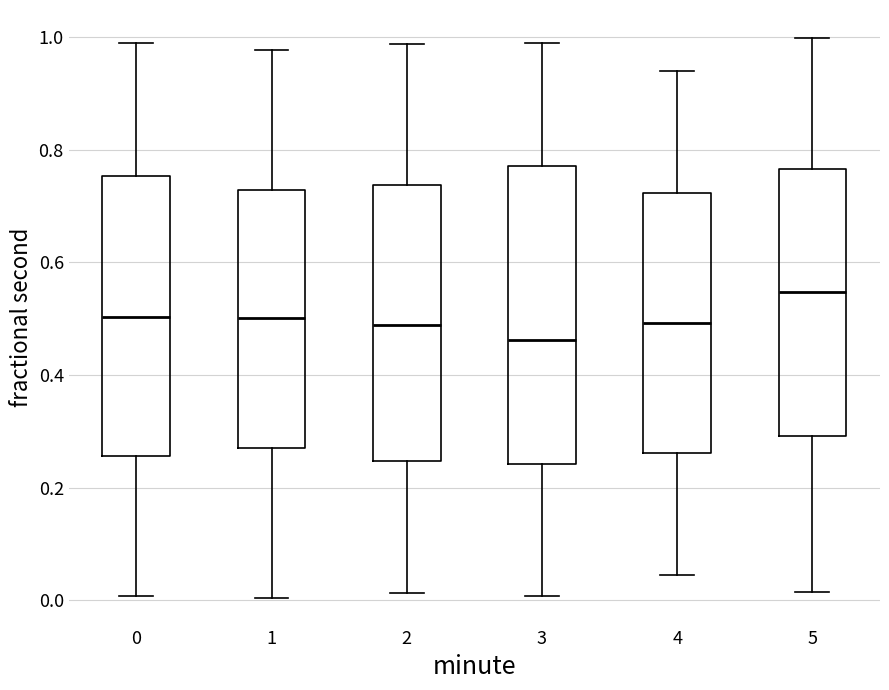

Comparing the boxes themselves (not the whiskers), which one is the tallest?

3